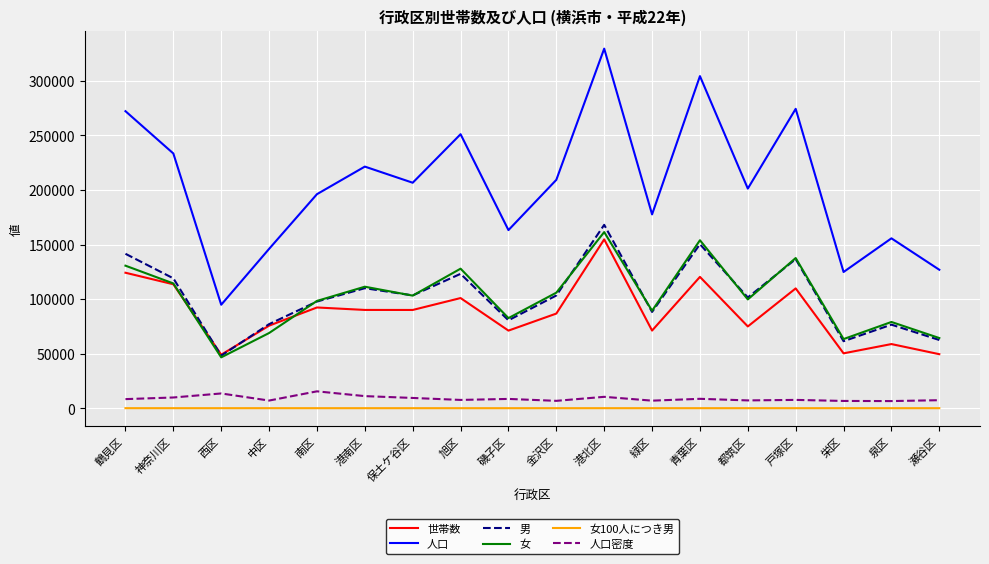

Where is the first local minimum for 女?

西区